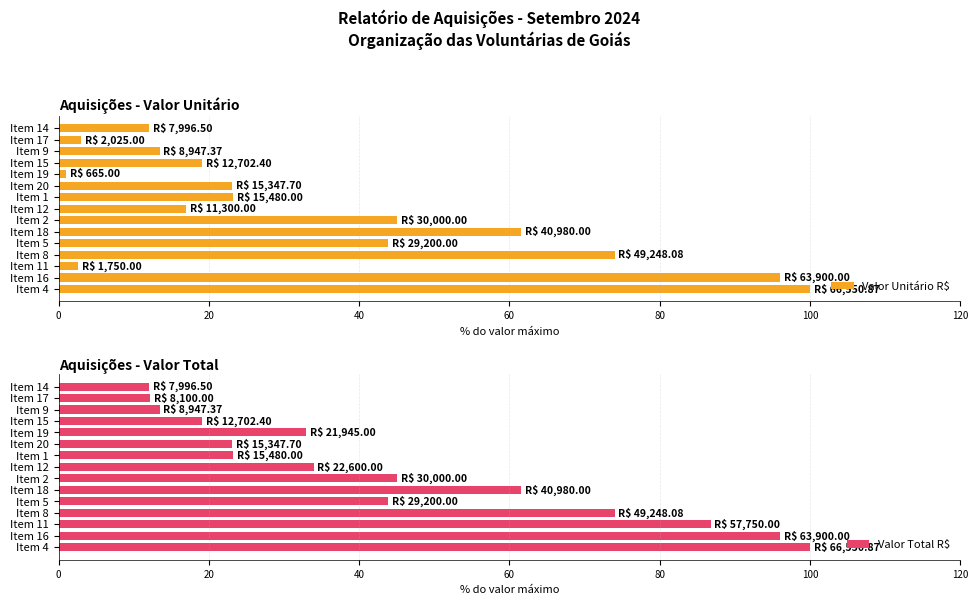

What is the sum of all Valor Unitário R$ values?

535.1